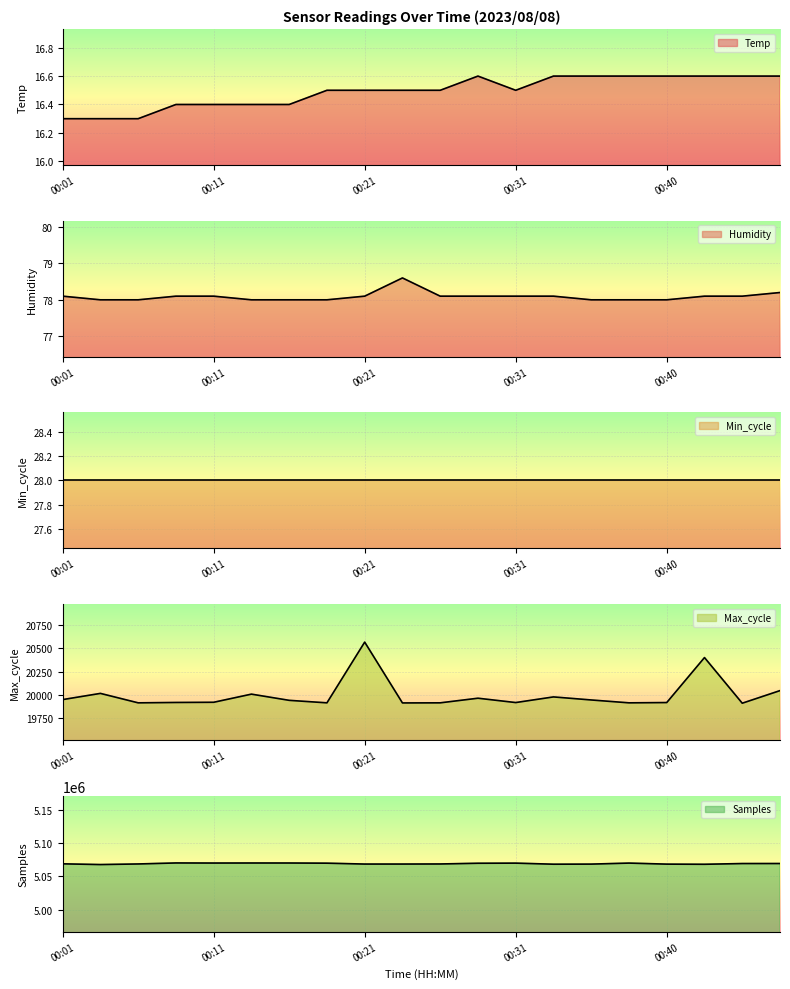

What is the total value across all series at 00:40?

5088652.6